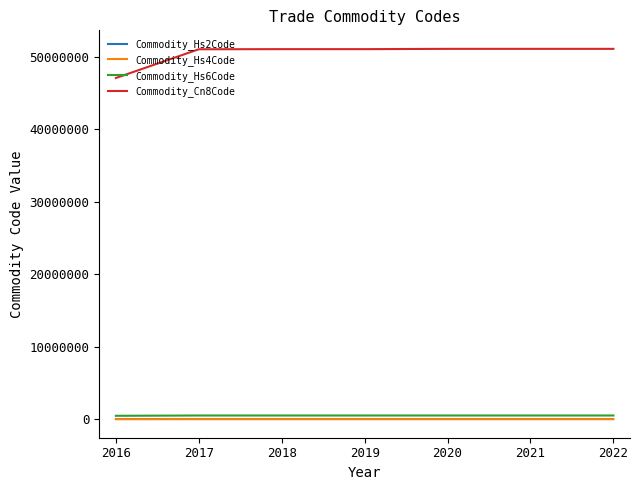

True or false: Commodity_Hs2Code and Commodity_Hs4Code cross at least once.

False